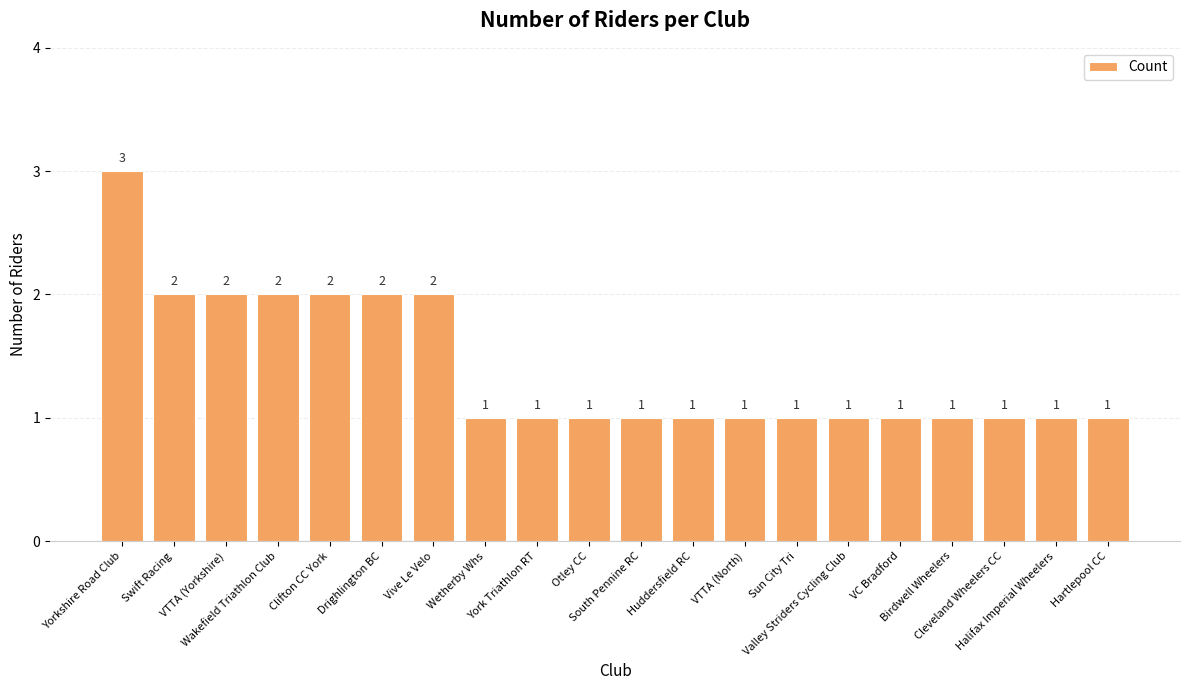

How many bars are there in total?

20